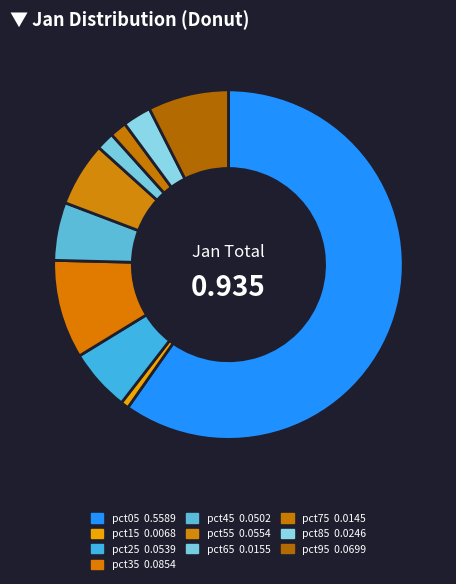

To the nearest percent, what is the average slice percentage?

10%